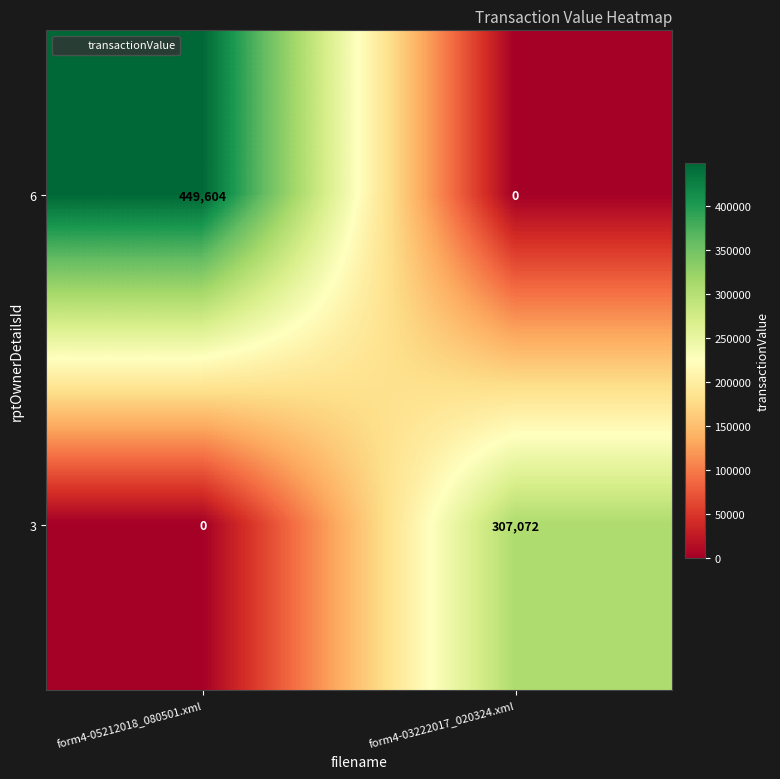

True or false: 6 has a value of 707056 at form4-05212018_080501.xml.

False